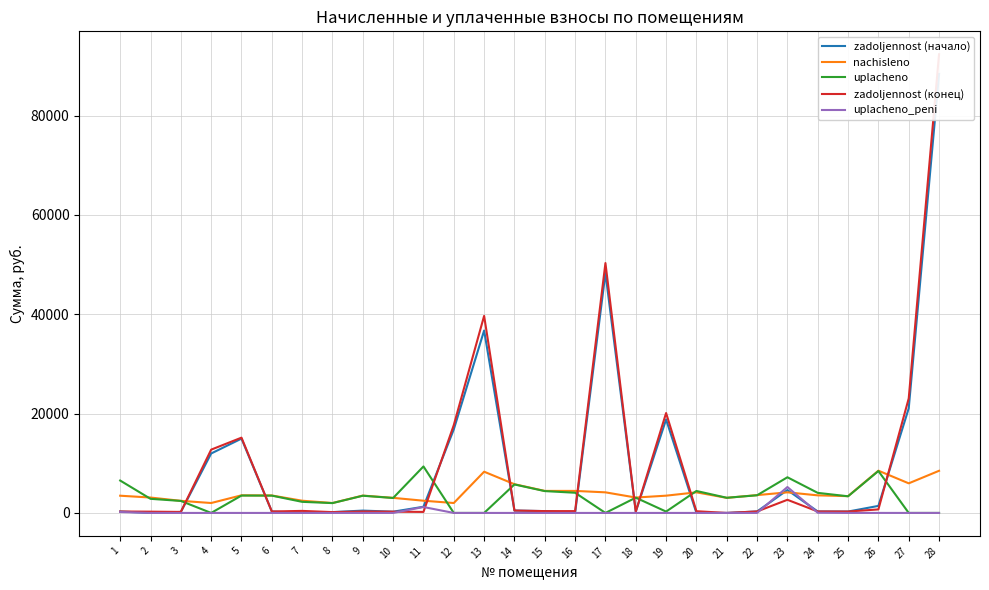

What are all the series names shown in the legend?

zadoljennost (начало), nachisleno, uplacheno, zadoljennost (конец), uplacheno_peni